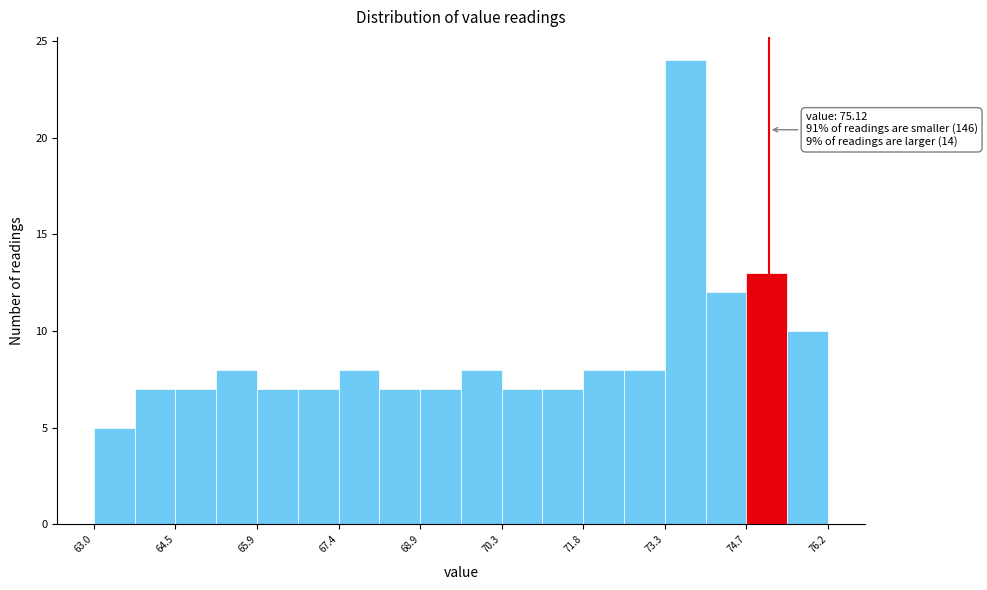

Around what value on the x-axis is the tallest bar? Give the approximate position of its centre, as read against the axis.

73.6